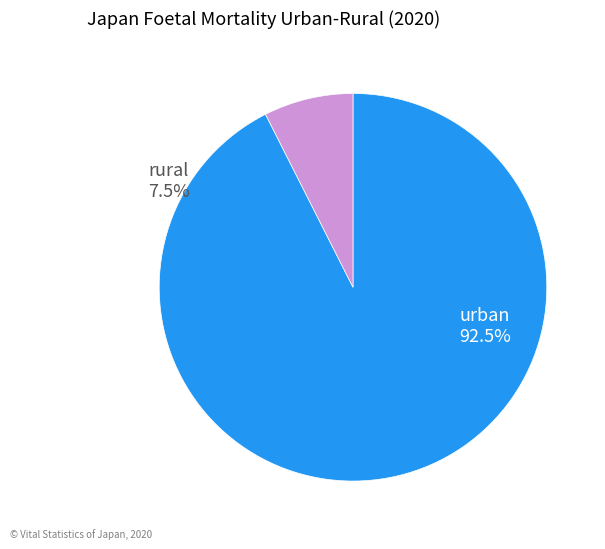

Is there a majority slice in this chart?

Yes